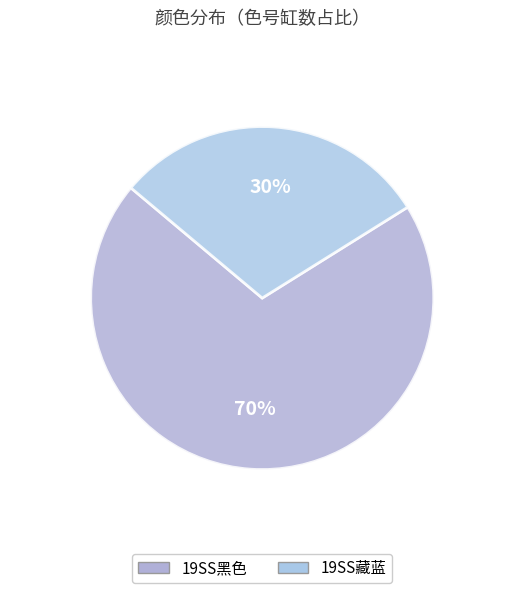

Which has a higher value, 19SS黑色 or 19SS藏蓝?

19SS黑色